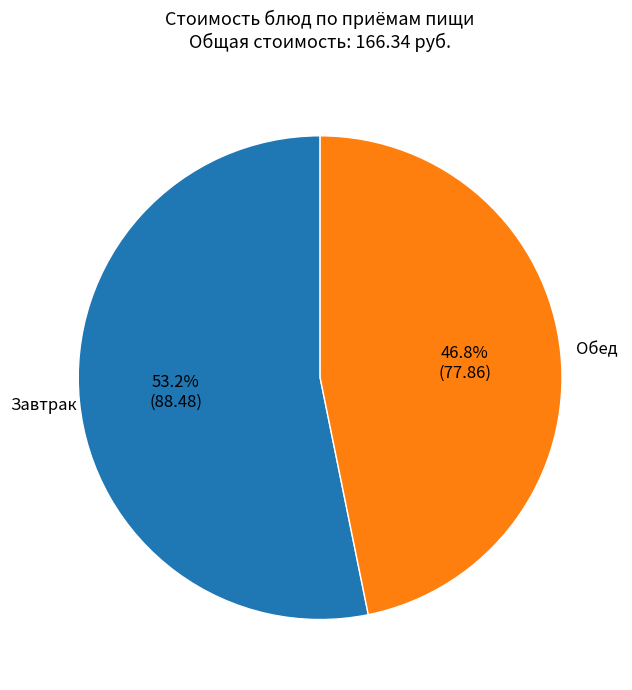

Rank the categories by value from lowest to highest.

Обед, Завтрак